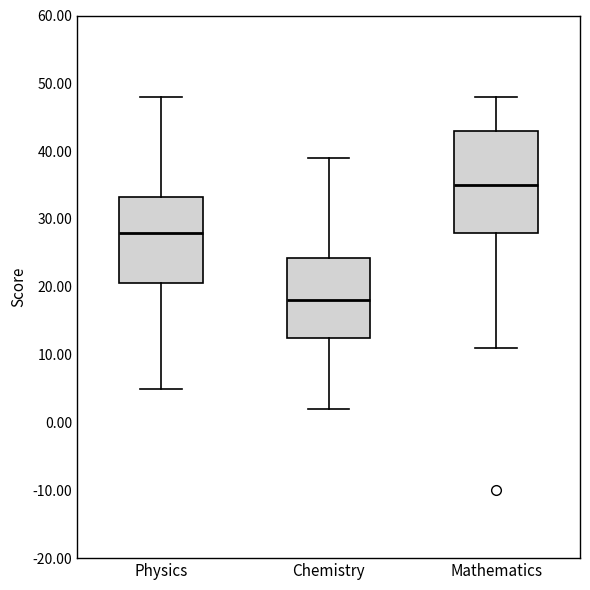

Which box has the highest median line?

Mathematics